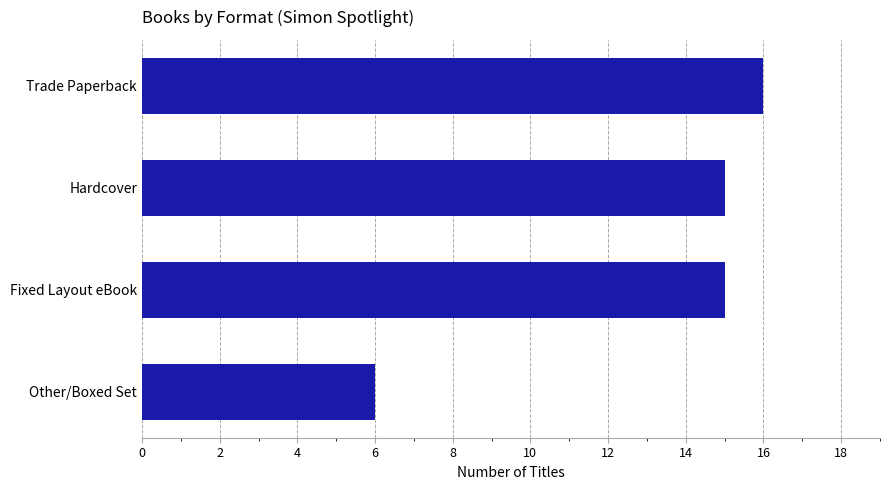

Count the number of categories in the chart.

4